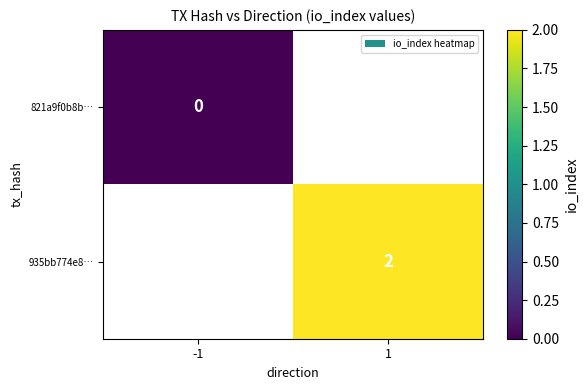

True or false: 935bb774e8… has a value of 2 at 1.

True